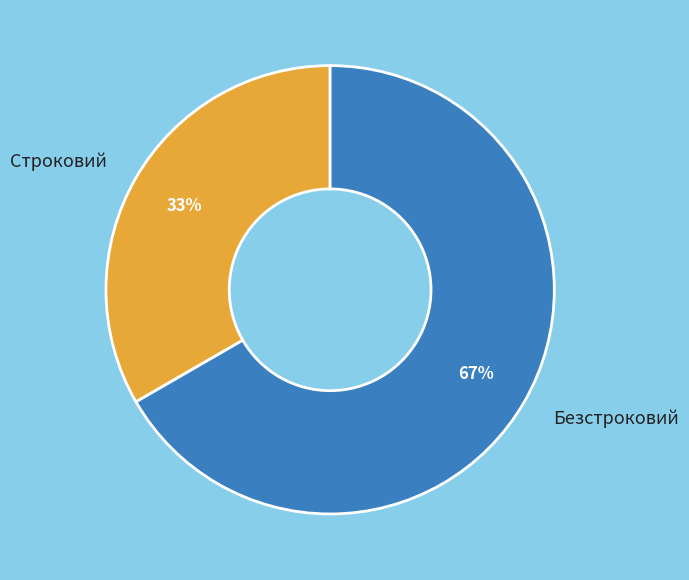

To the nearest percent, what portion does Строковий represent?

33%